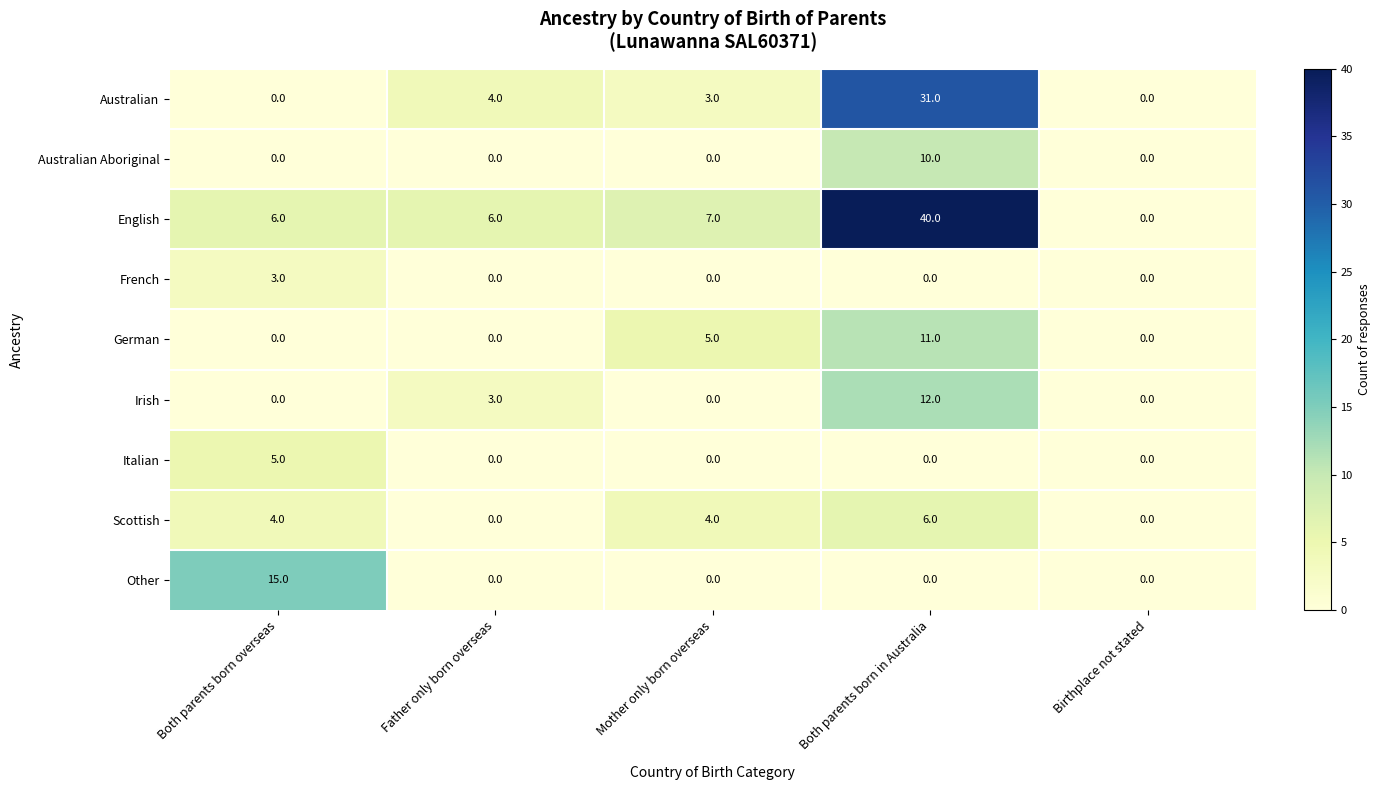

What is the difference between the highest and lowest values at Both parents born overseas?

15